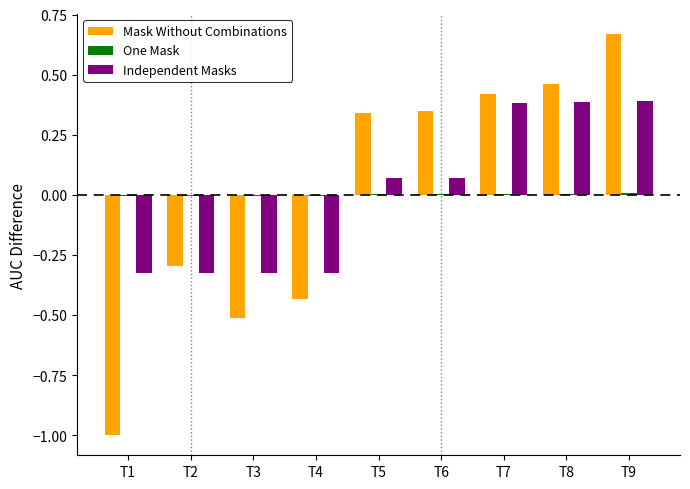

The Independent Masks series shows 0.7 at T7. True or false?

False